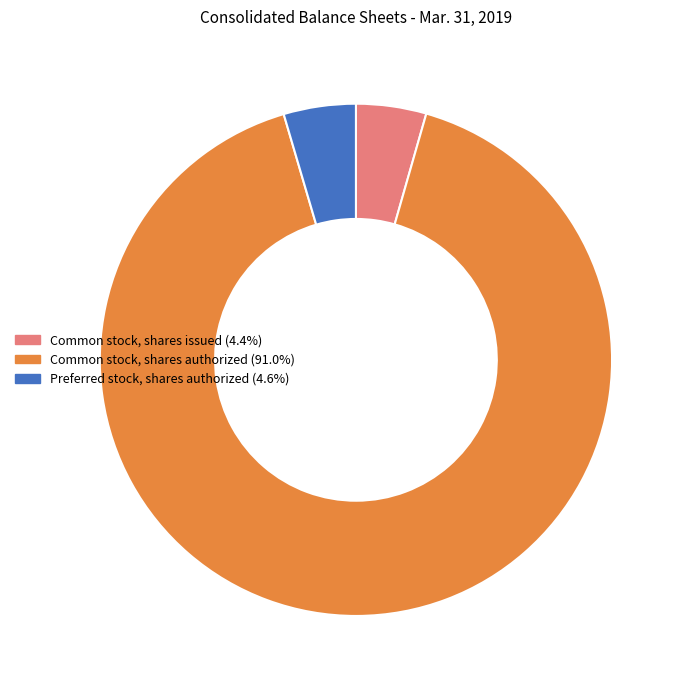

Which category accounts for the majority?

Common stock, shares authorized